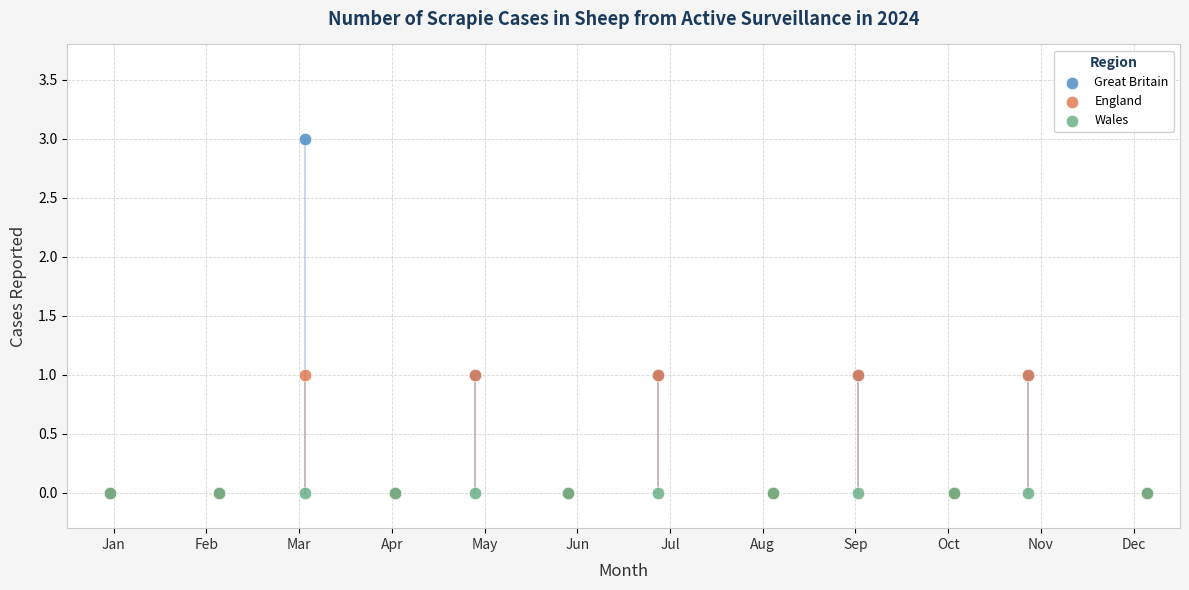

What are all the series names shown in the legend?

Great Britain, England, Wales